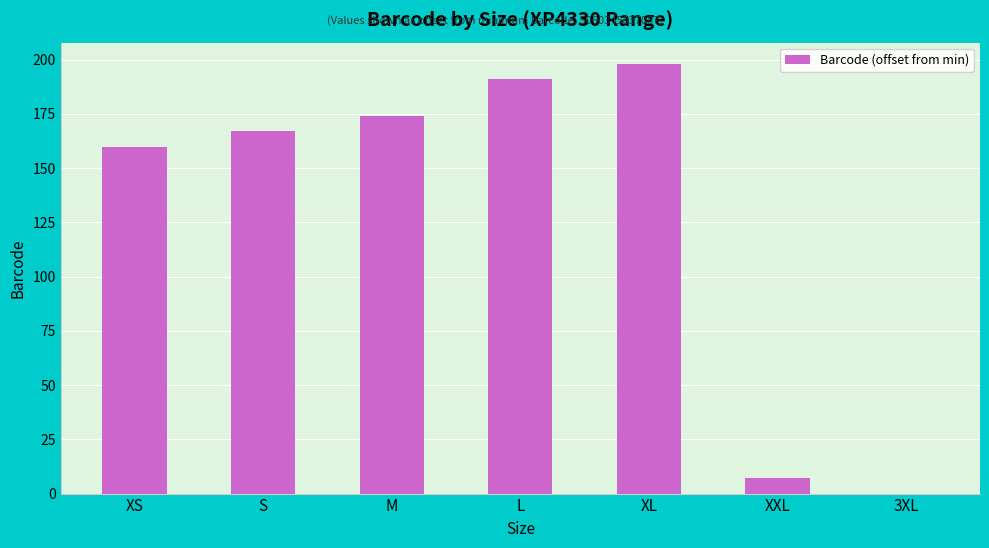

Count the number of categories in the chart.

7